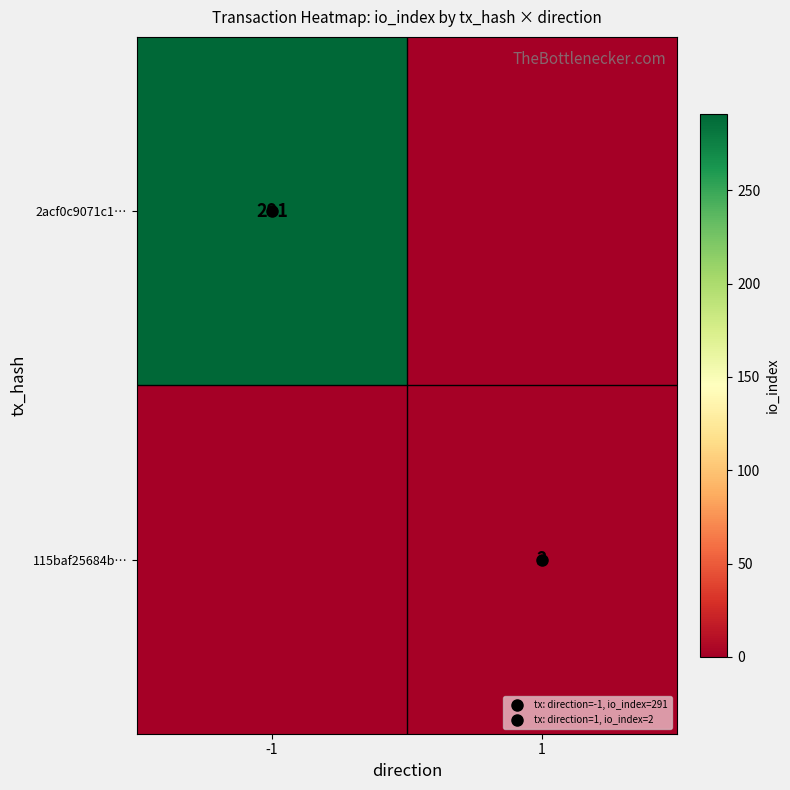

Rank the series by their average value, from highest to lowest.

2acf0c9071c1…, 115baf25684b…